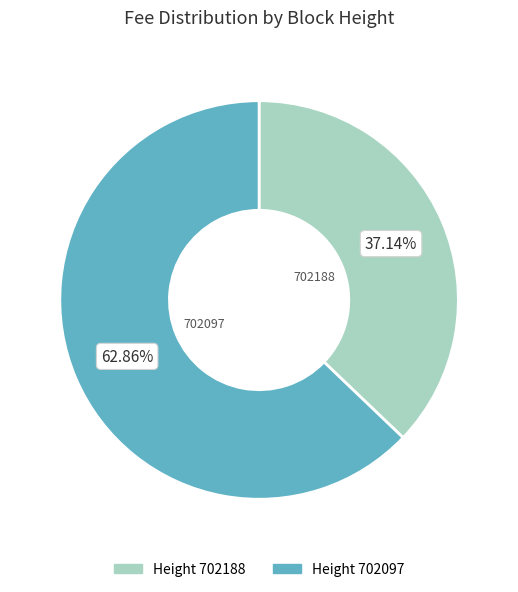

Rank the categories by value from lowest to highest.

Height 702188, Height 702097